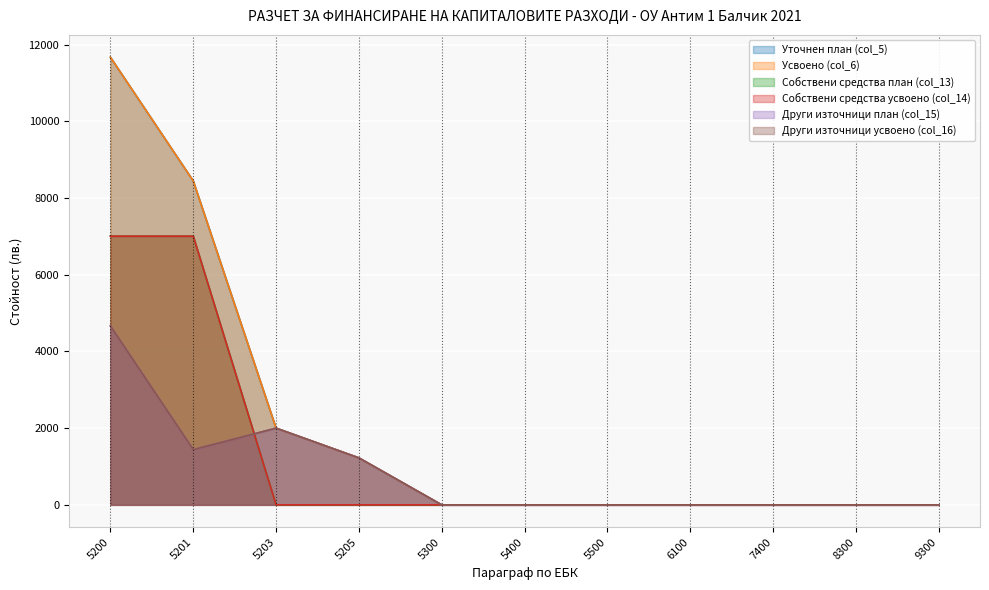

What is the maximum value for Други източници план (col_15)?

4664